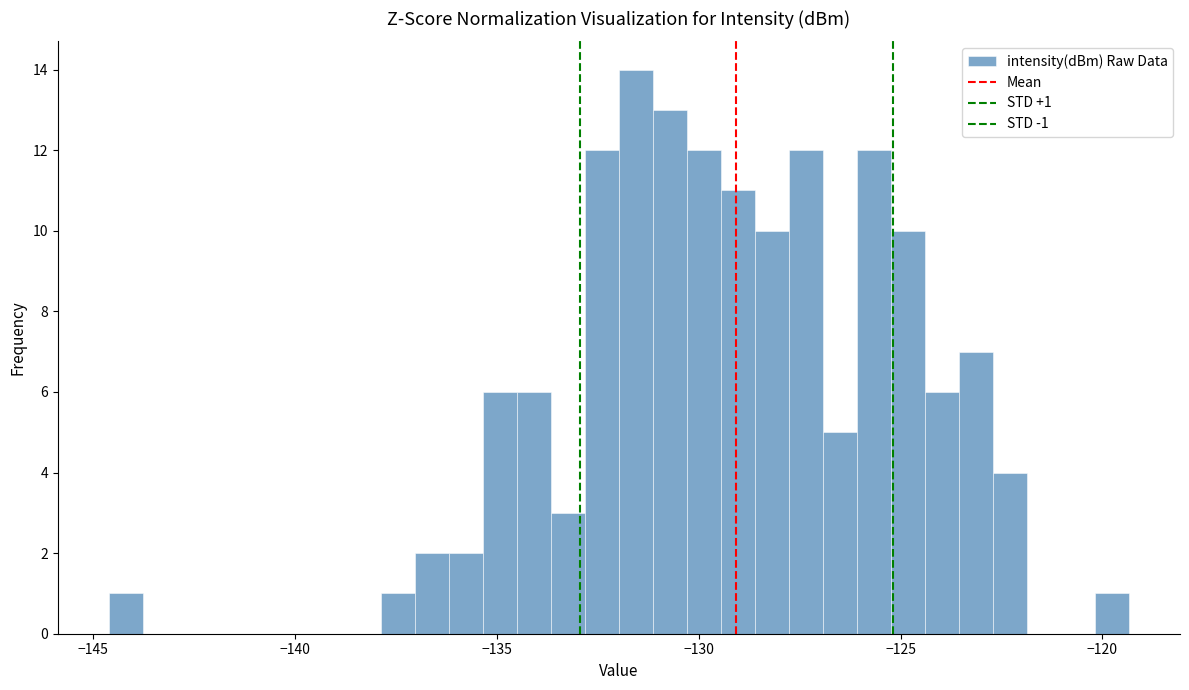

Around what value on the x-axis is the tallest bar? Give the approximate position of its centre, as read against the axis.

-131.5